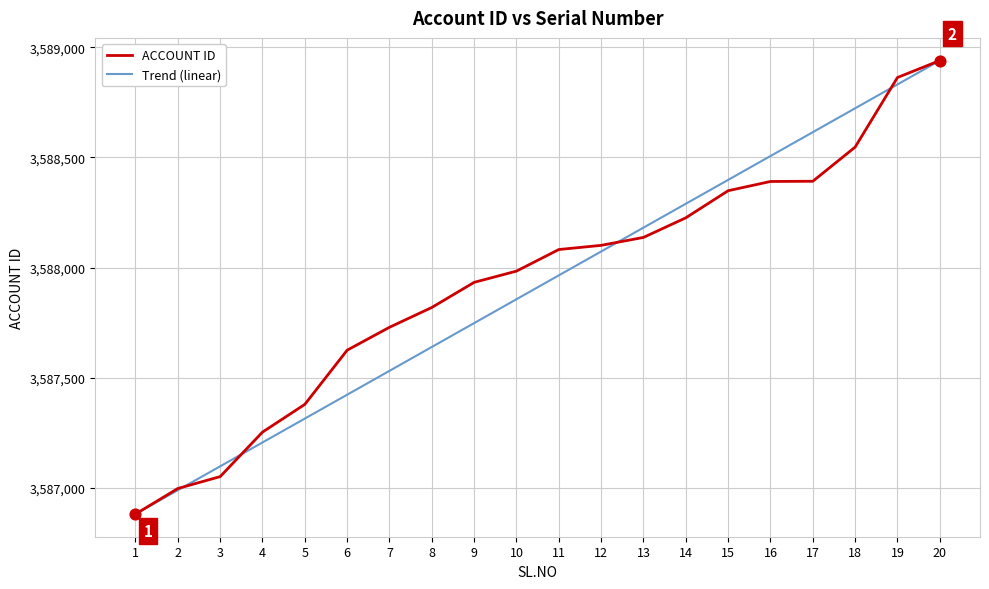

At which category is the sum across all series the highest?

20